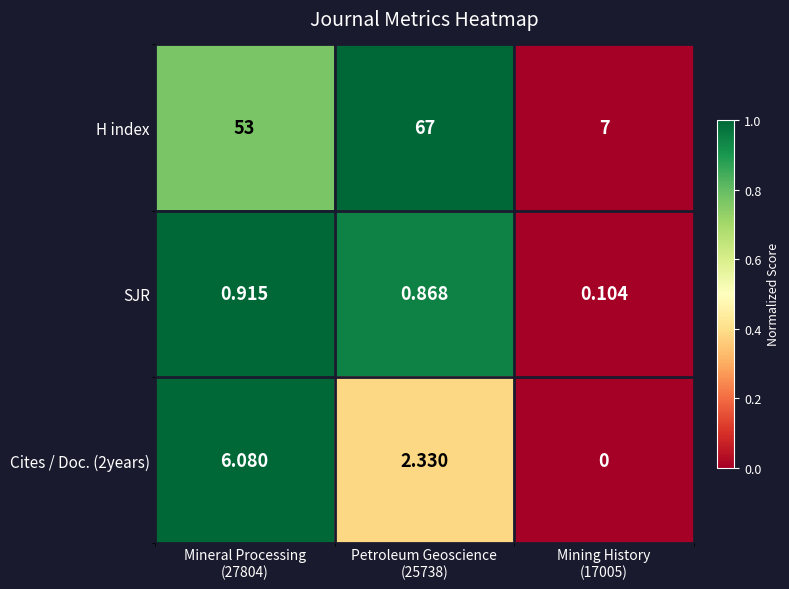

Which series has the widest spread of values?

H index